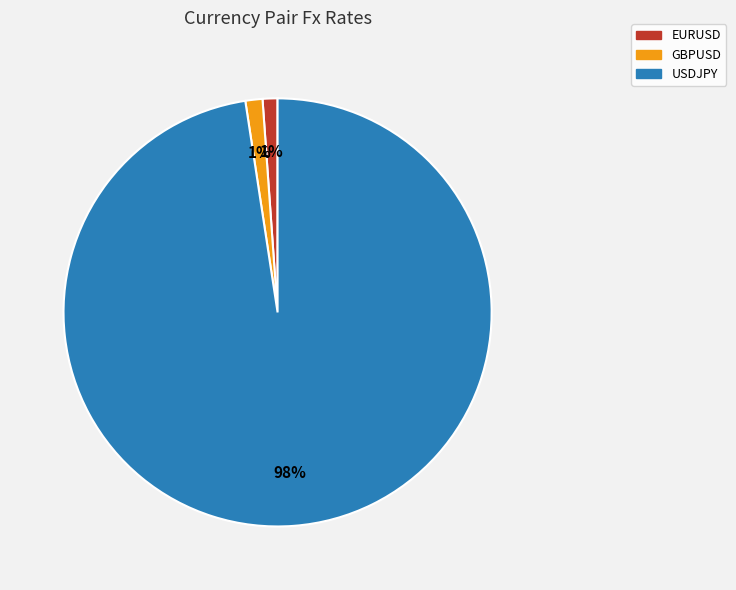

To the nearest percent, what percentage of the pie is GBPUSD?

1%